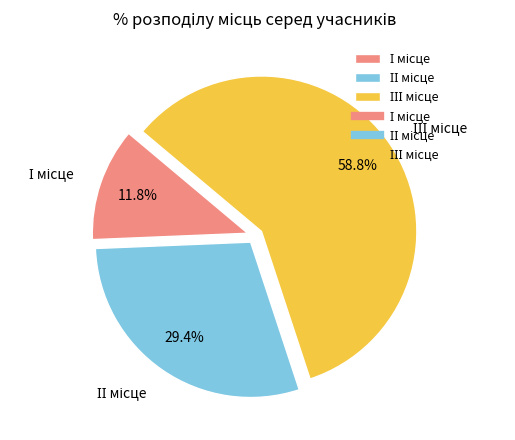

Does any single category account for the majority?

Yes